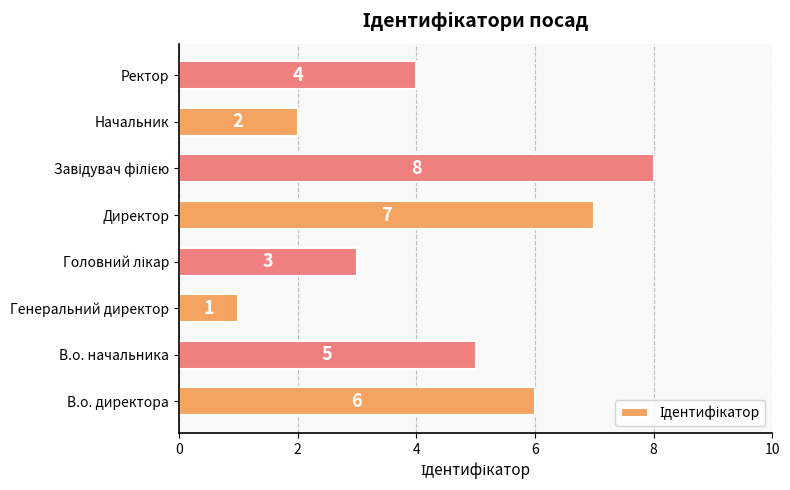

What is the difference between the maximum and minimum values?

7